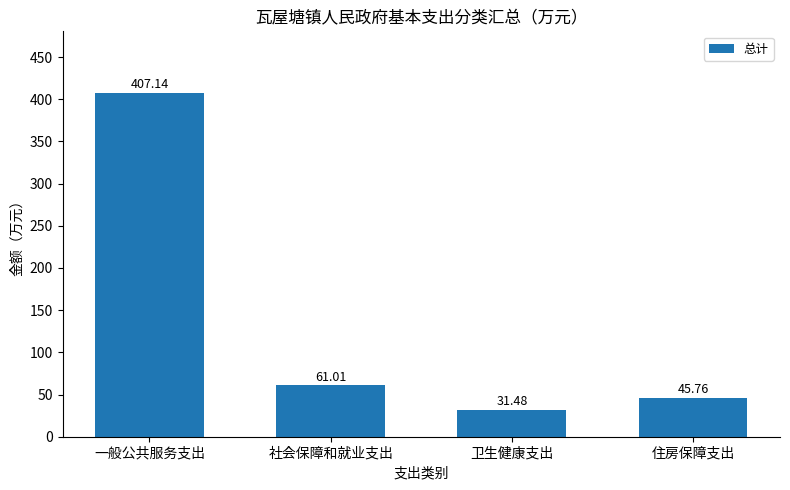

Reading left to right, what are all the values shown in this chart?

一般公共服务支出=407.1	社会保障和就业支出=61.0	卫生健康支出=31.5	住房保障支出=45.8